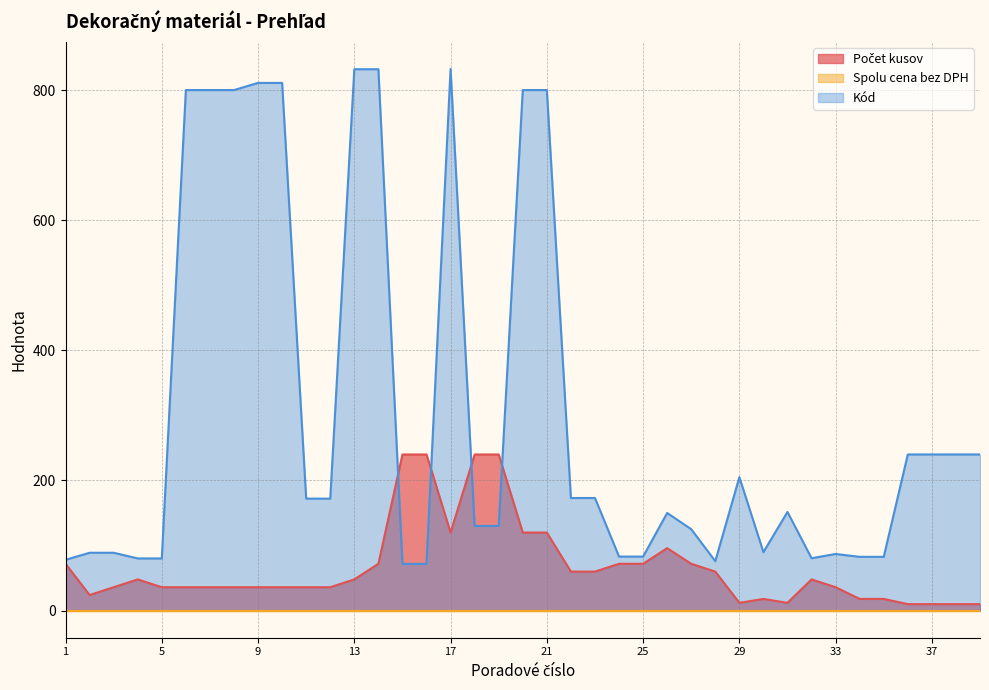

What is the difference between the second highest and minimum values in the Kód series?

760.2